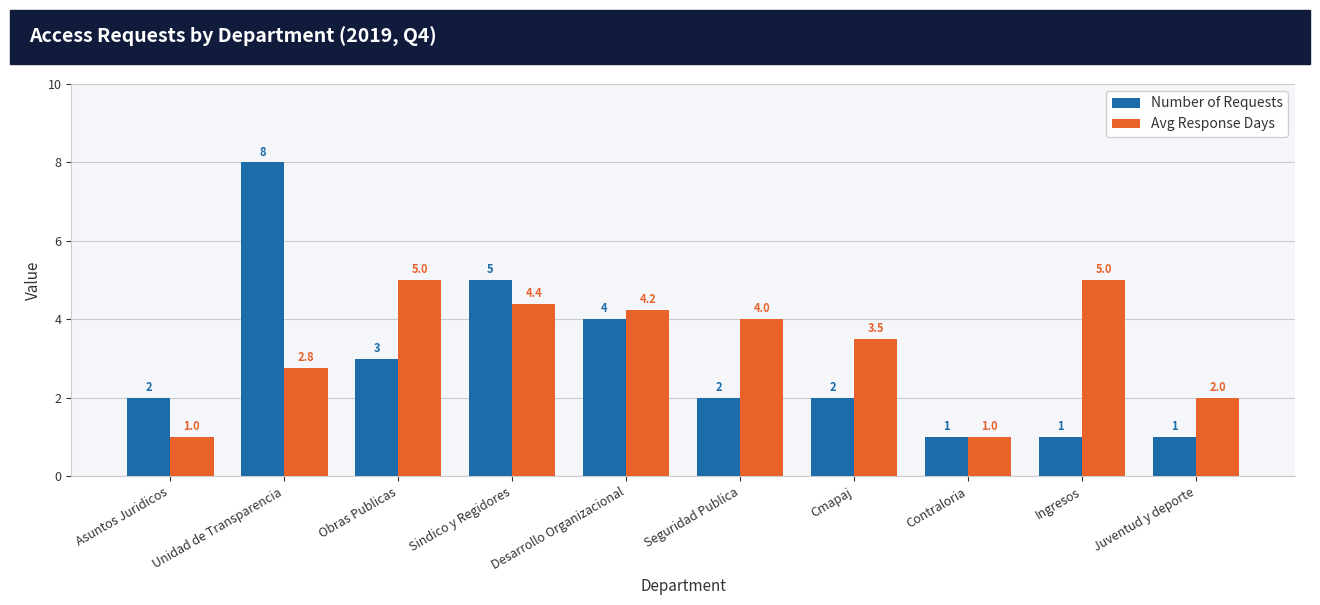

Is the value of Number of Requests at Asuntos Juridicos greater than the value of Avg Response Days at Obras Publicas?

No